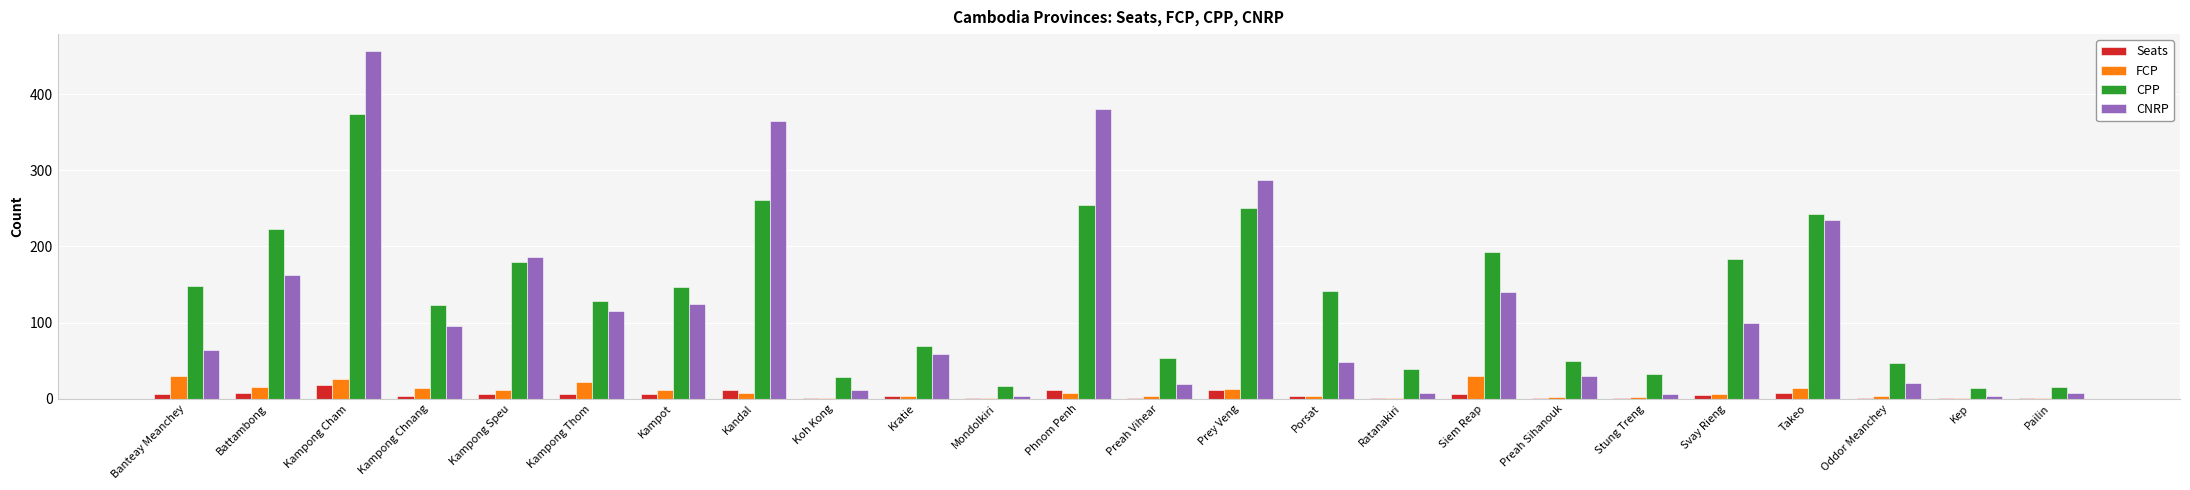

What is the highest value of the Seats series?

18